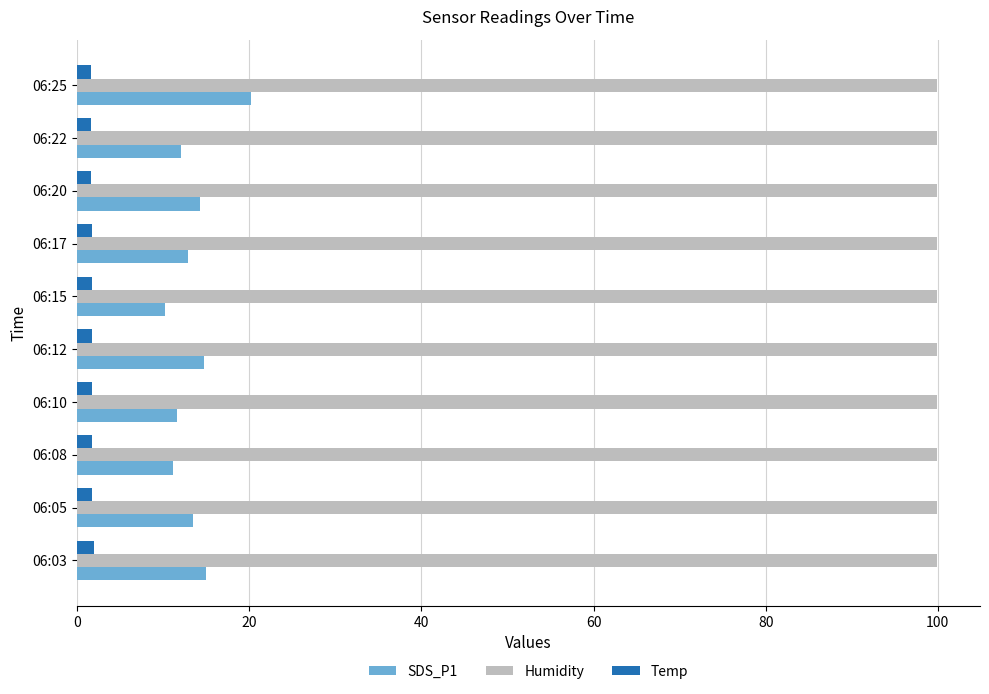

At how many categories does at least one series exceed 9?

10